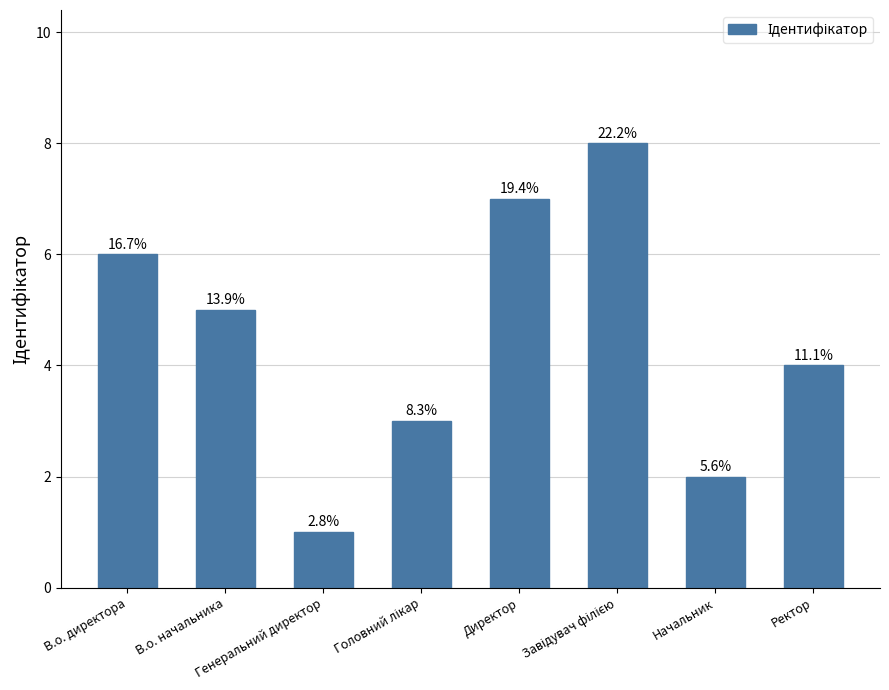

How many bars are there in total?

8